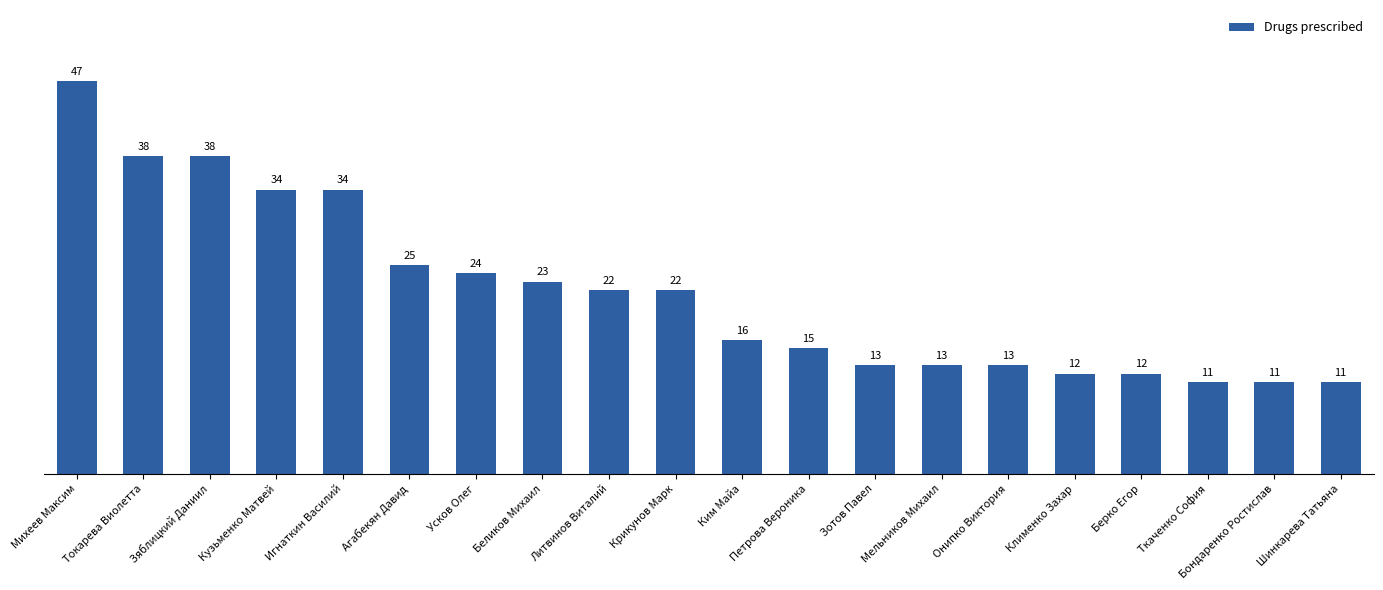

Are the bars horizontal?

No